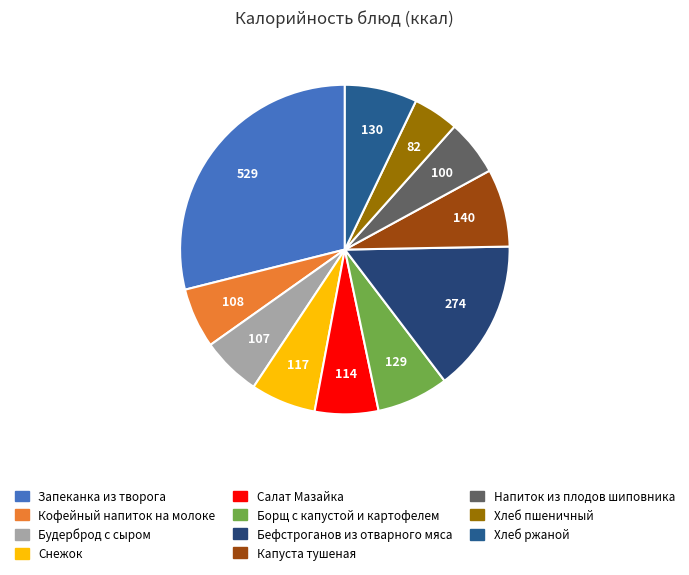

How many segments does this pie chart have?

11